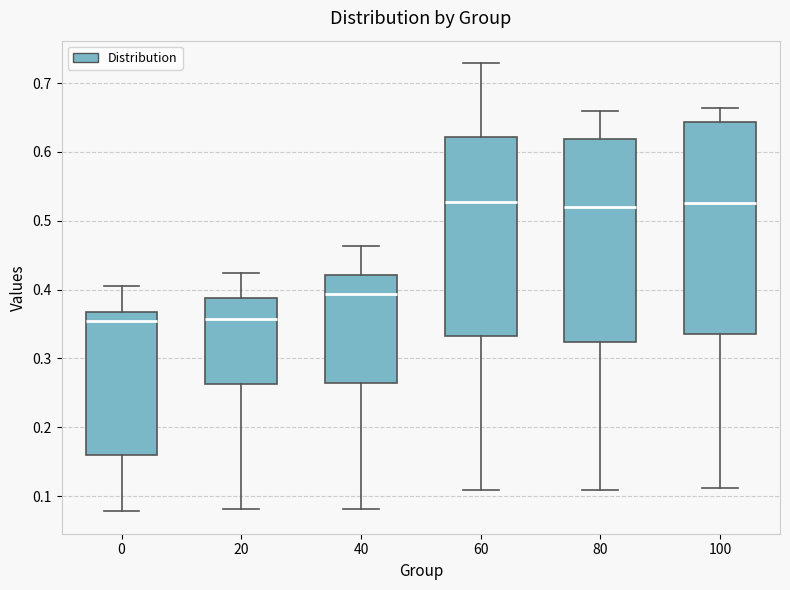

Reading left to right, read every box against the y-axis: the position of its median line, the range the box covers, and the ends of its whiskers. The values are not printed on the chart, so give them approximately, as read against the axis.

0: median 0.36, box 0.16 to 0.37, whiskers 0.08 to 0.41
20: median 0.36, box 0.26 to 0.39, whiskers 0.08 to 0.42
40: median 0.39, box 0.26 to 0.42, whiskers 0.08 to 0.46
60: median 0.53, box 0.33 to 0.62, whiskers 0.11 to 0.73
80: median 0.52, box 0.32 to 0.62, whiskers 0.11 to 0.66
100: median 0.53, box 0.34 to 0.64, whiskers 0.11 to 0.66